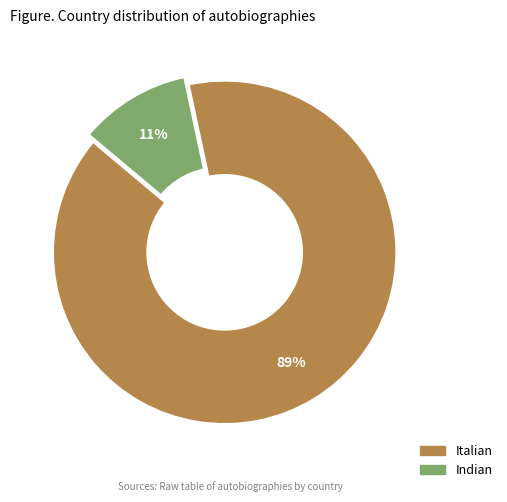

Is the sum of Italian and Indian greater than half?

Yes